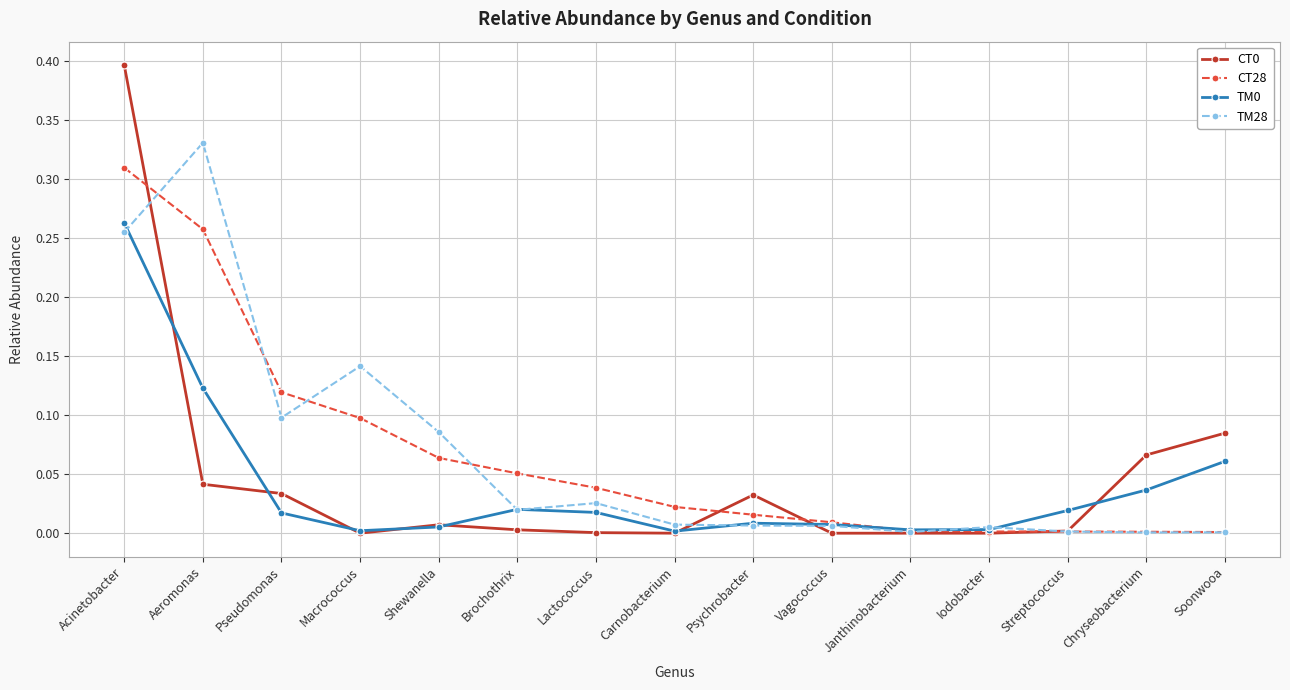

True or false: TM28 has more than 0 points higher than both neighbors.

True